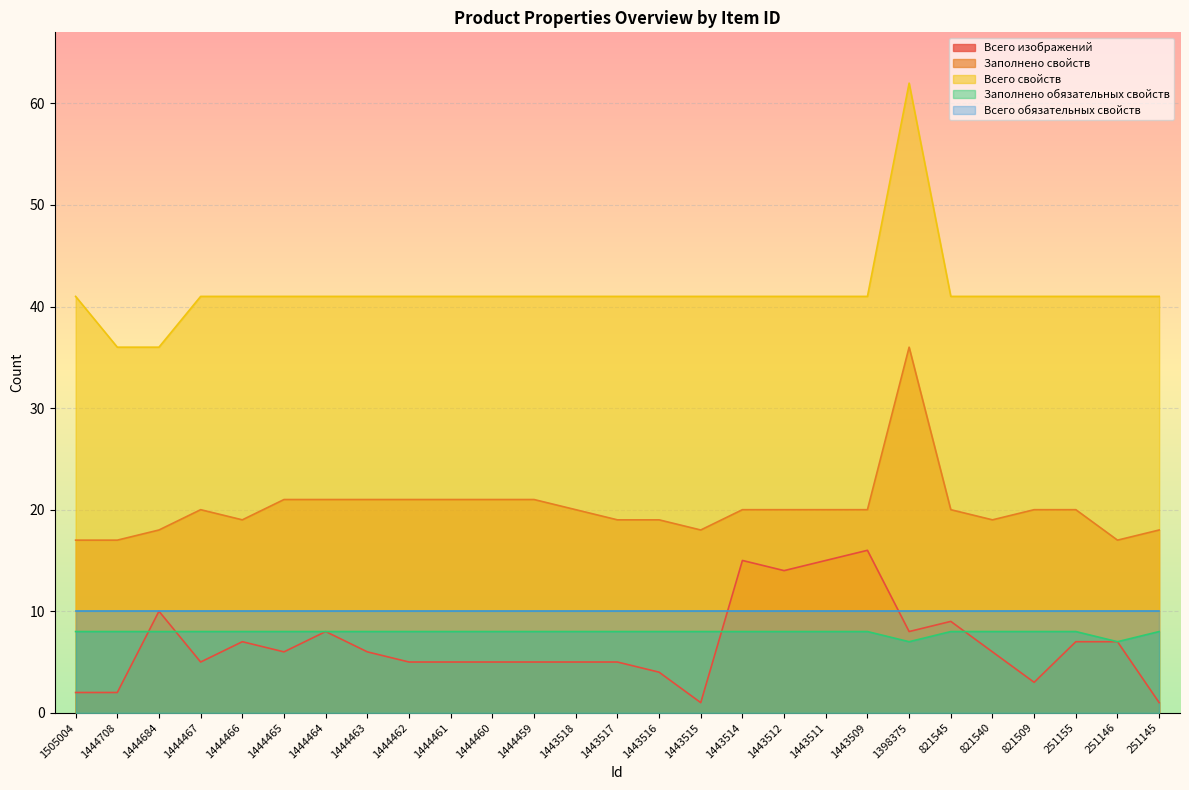

What is the maximum value shown in the chart?

62